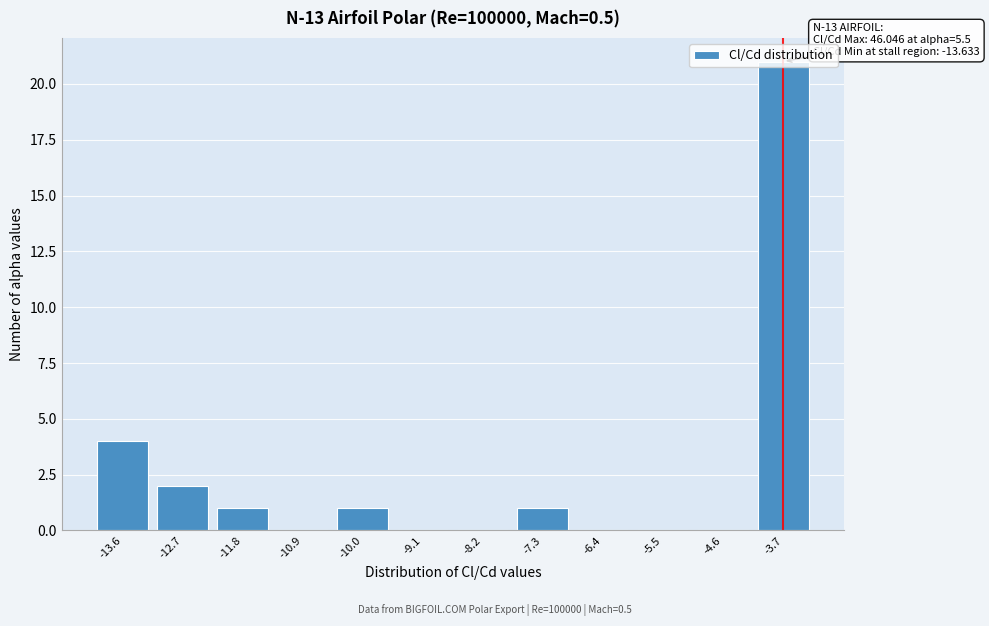

Which has a higher value, -12.7 or -9.1?

-12.7